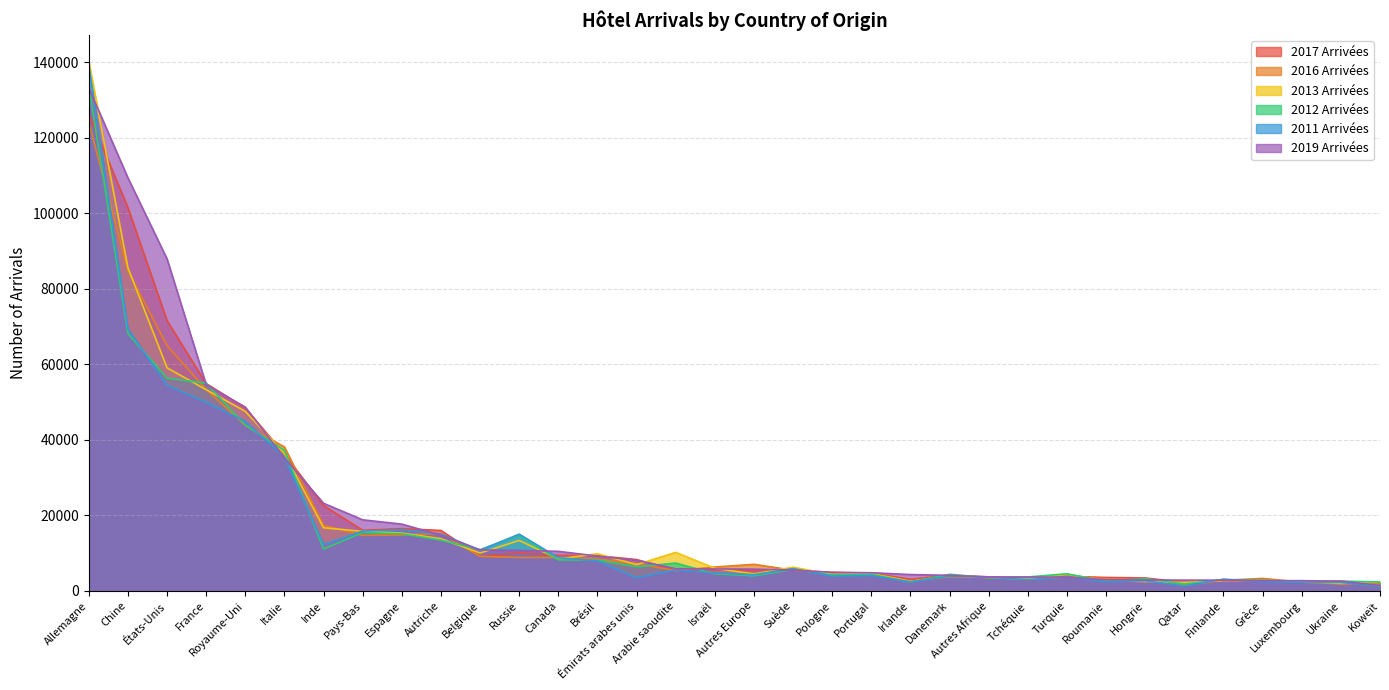

Which series has the largest total across all categories?

2019 Arrivées